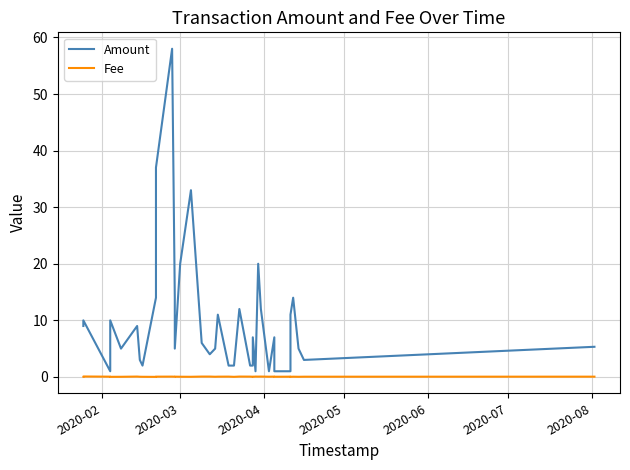

Which category has the lowest value in the Amount series?

2020-04